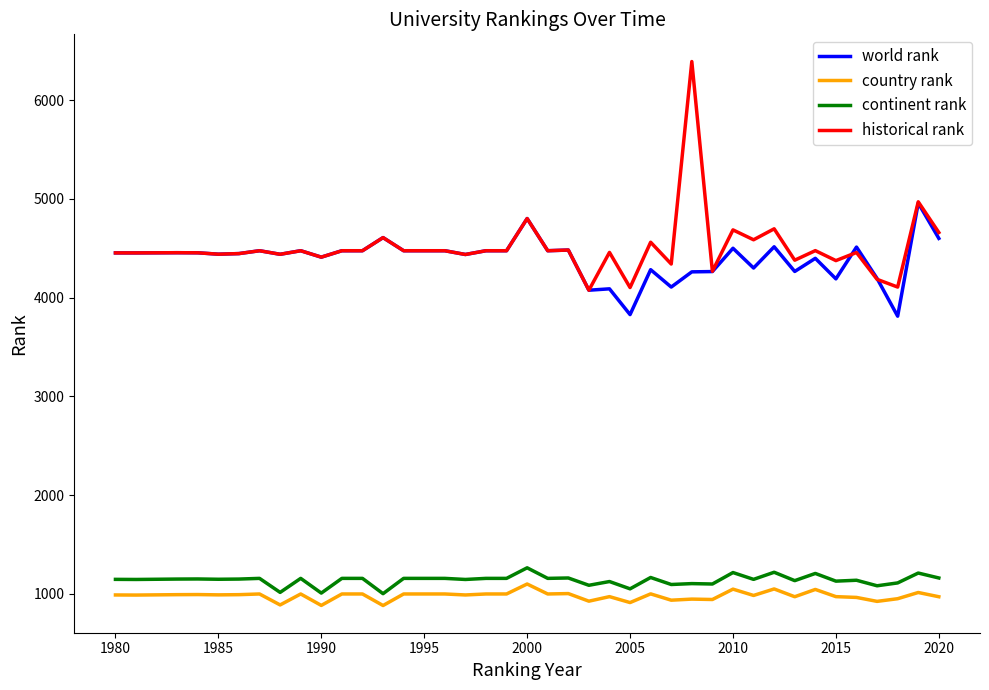

True or false: historical rank and continent rank intersect in this chart.

False